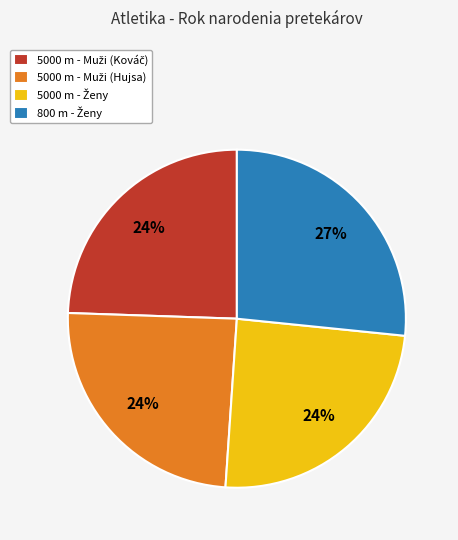

Is there any slice that represents more than half of the pie?

No